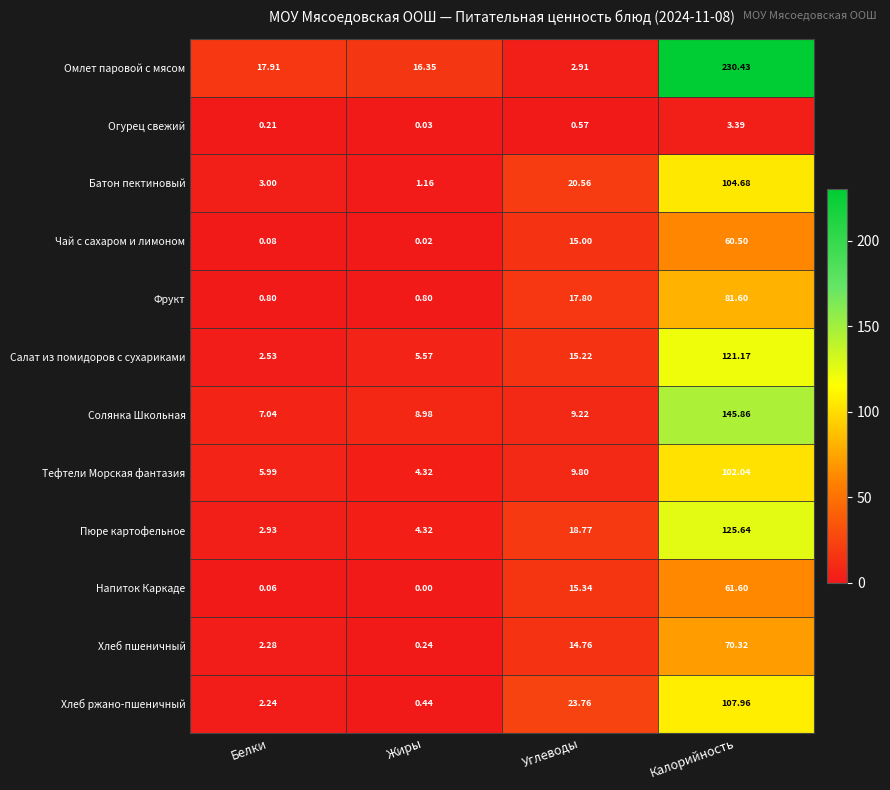

At which label does Напиток Каркаде reach its minimum?

Жиры